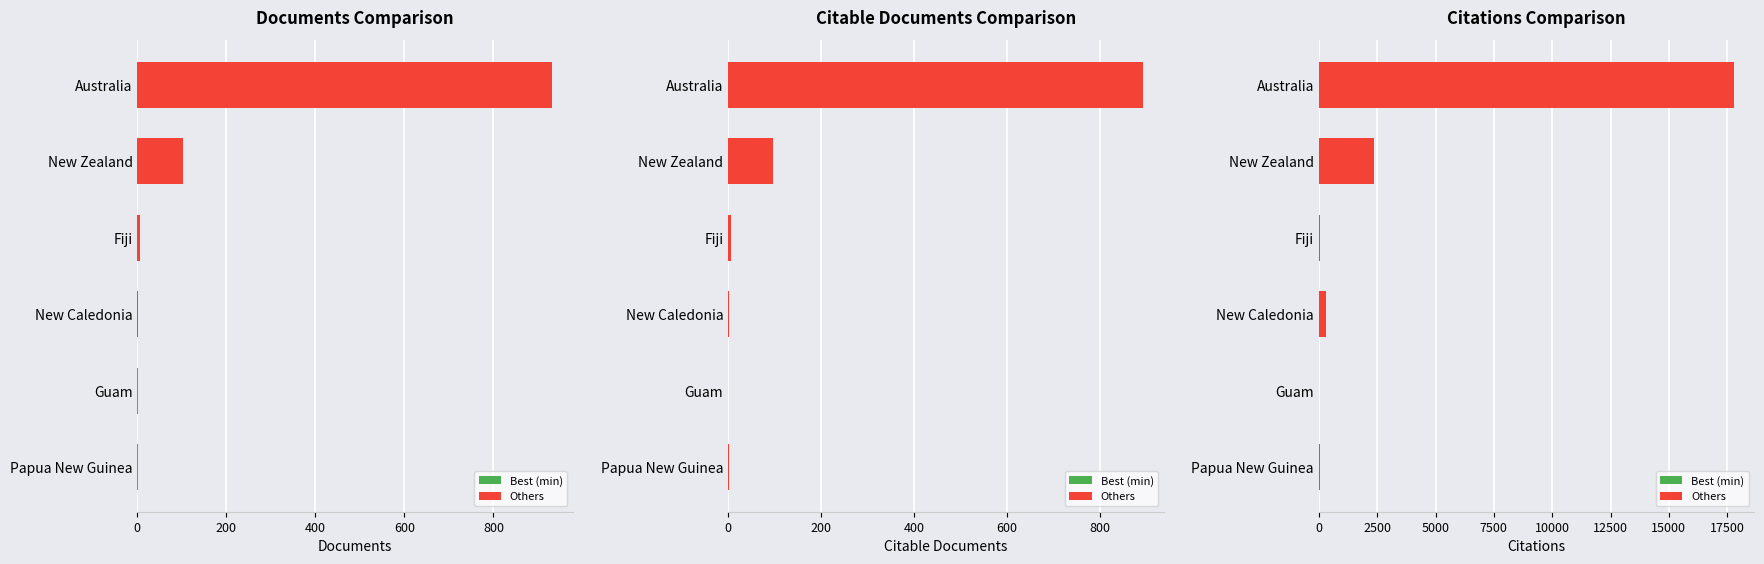

Are the bars grouped side by side (vs. stacked)?

Yes